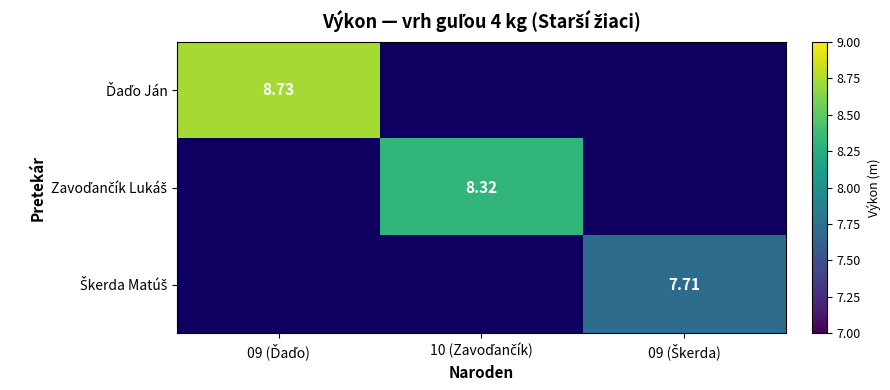

At which category does the chart reach its peak across all series?

09 (Ďaďo)